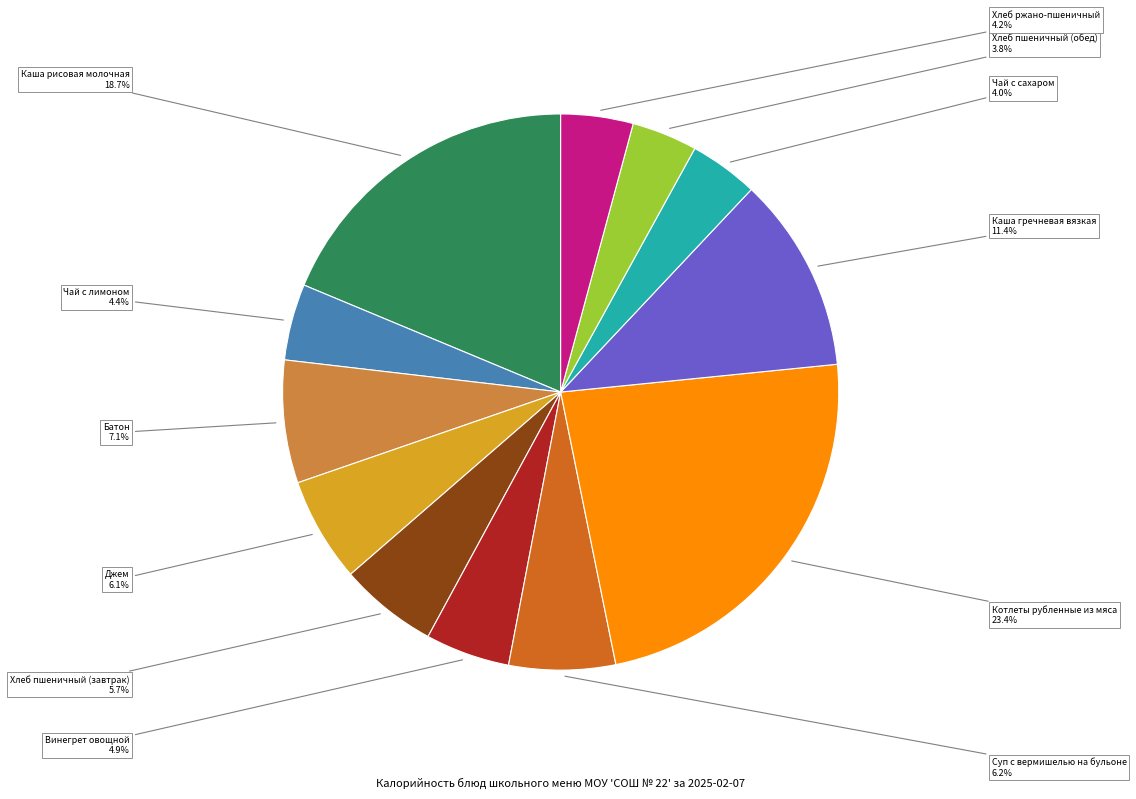

Does any single category account for the majority?

No